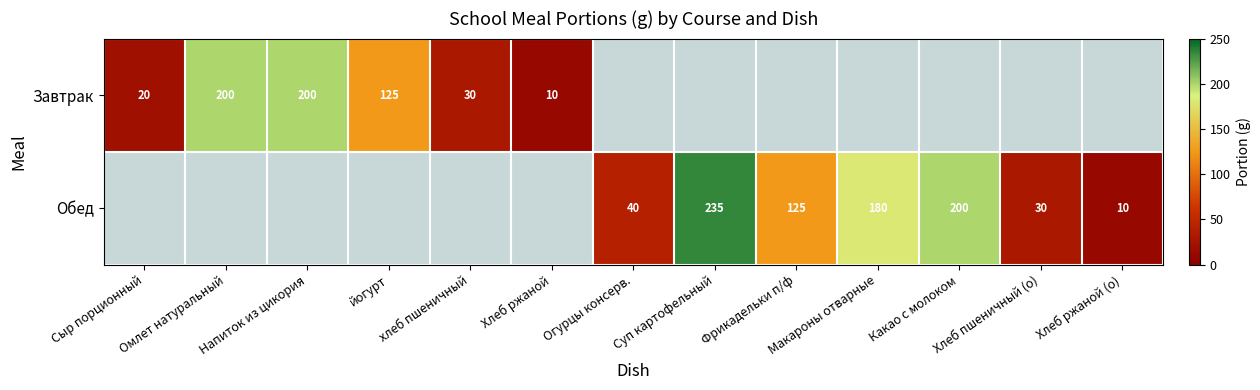

What is the maximum value shown in the chart?

235